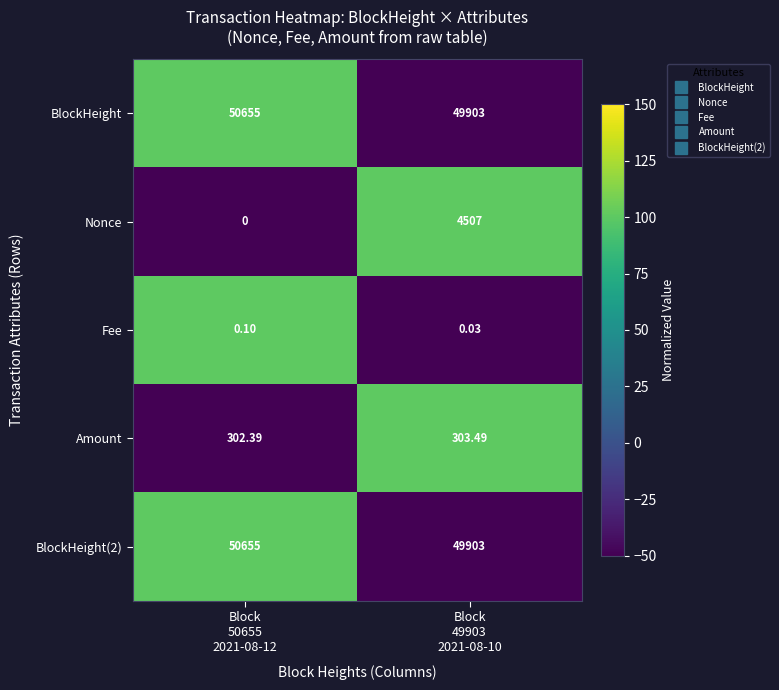

Which series has the widest spread of values?

Nonce